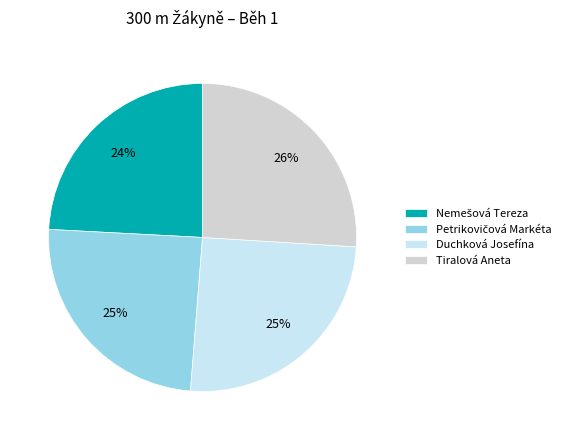

Which slice is the largest?

Tiralová Aneta